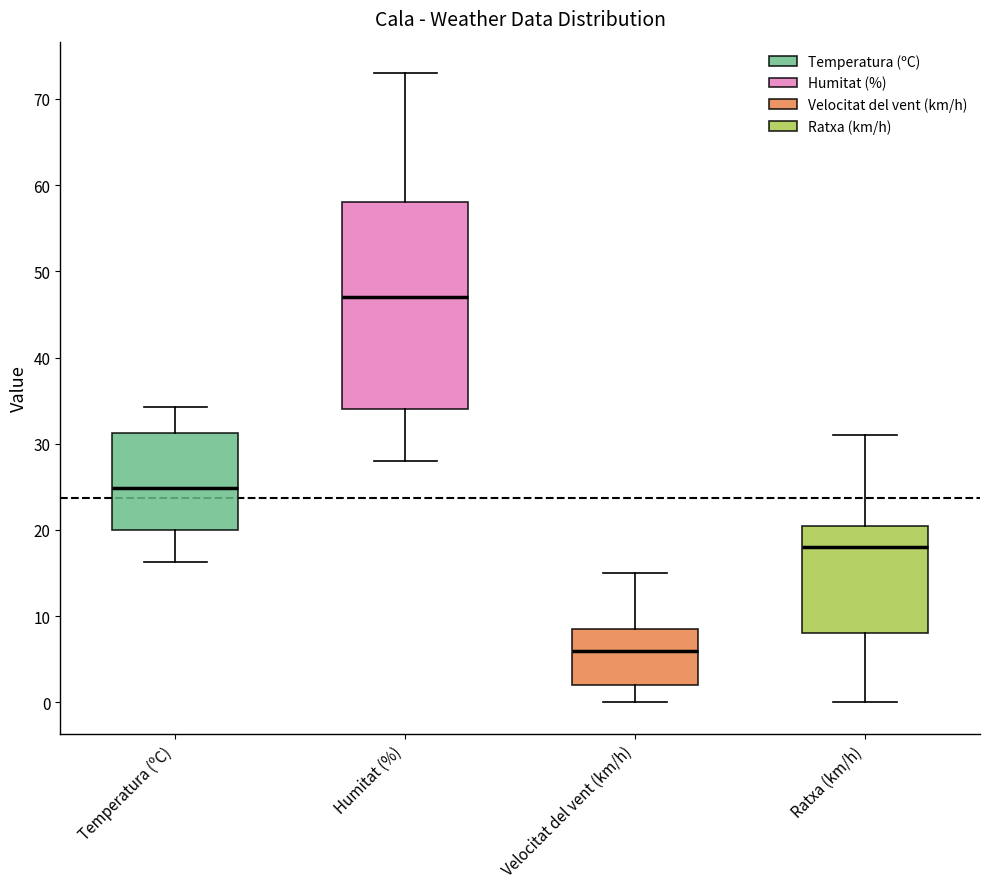

Where does the upper whisker of the box for Humitat (%) end on the y-axis? The values are not printed on the chart, so give them approximately, as read against the axis.

73